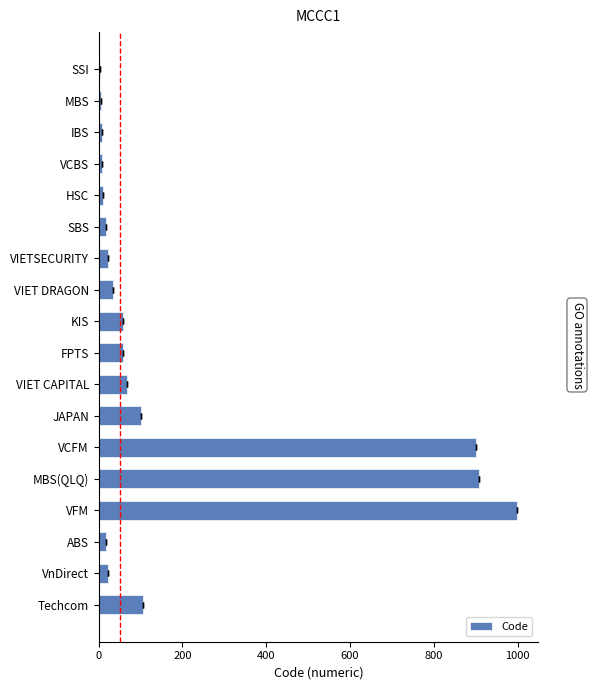

What is the difference between the values at 15 and 8?

39